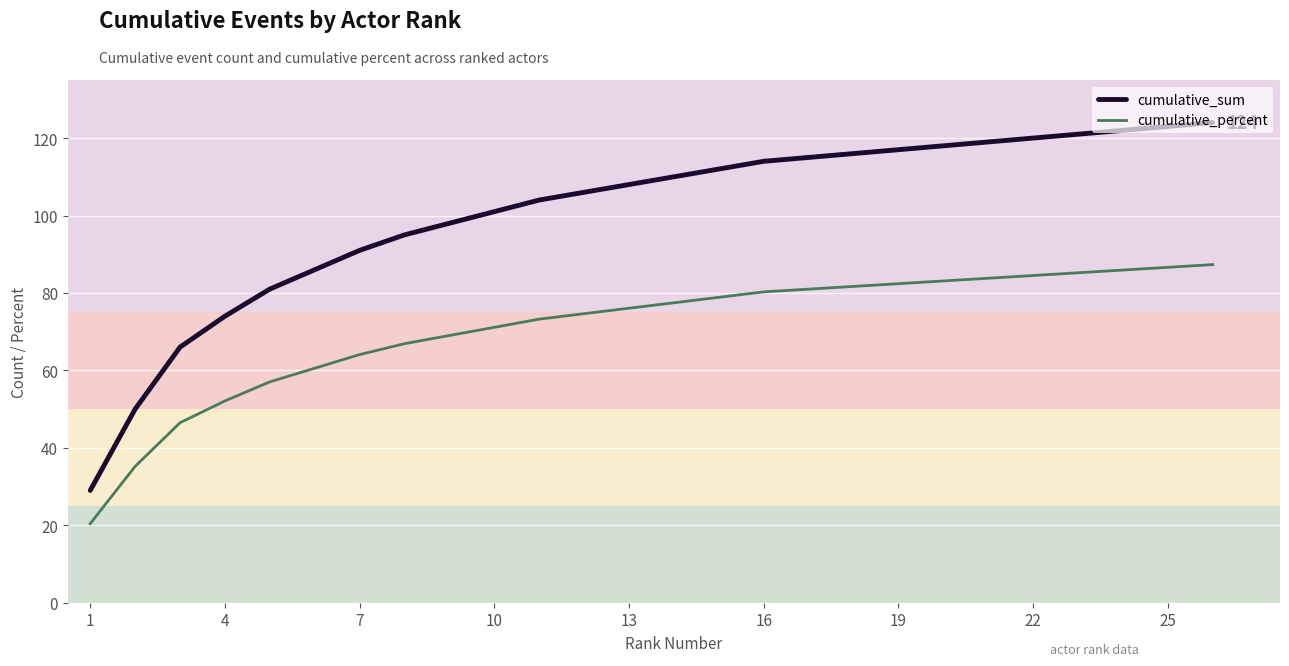

Which series has the widest spread of values?

cumulative_sum